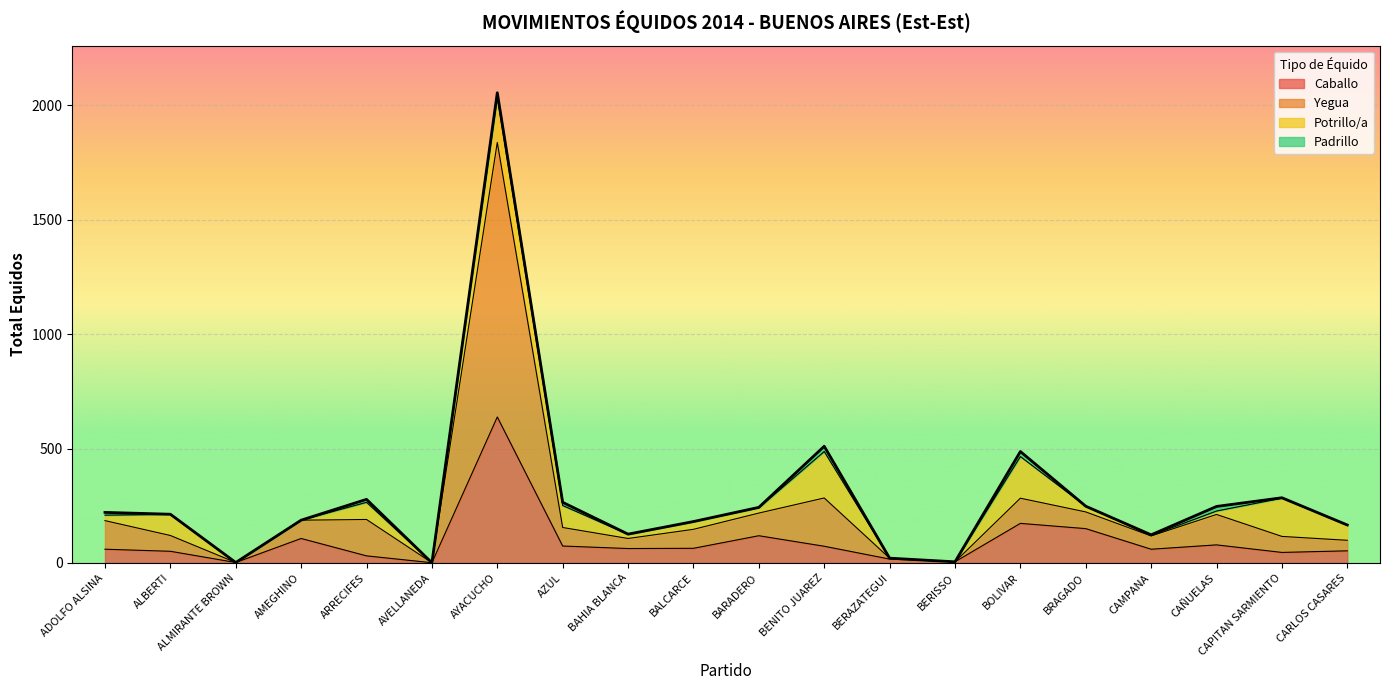

How many distinct data groups are displayed?

6